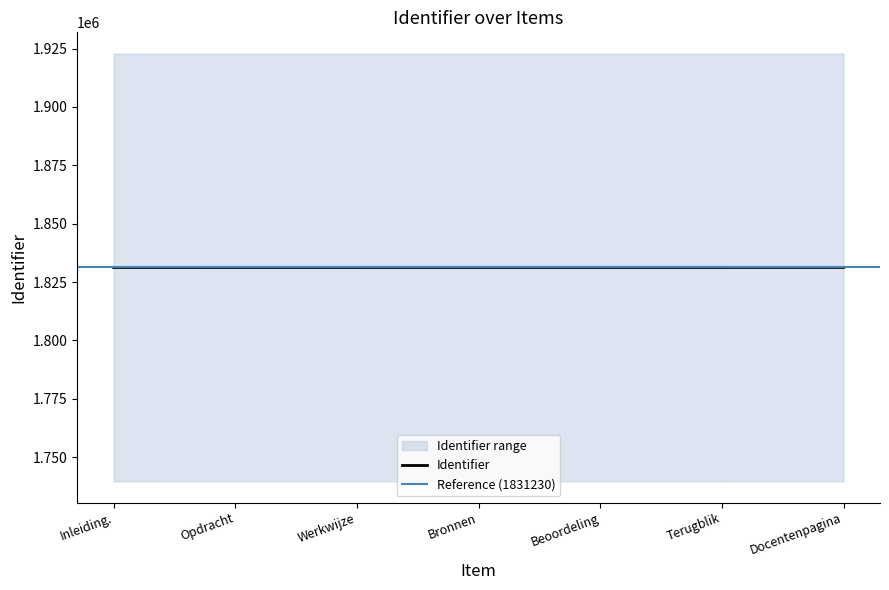

What is the value of the 1st point from the left?

1831223